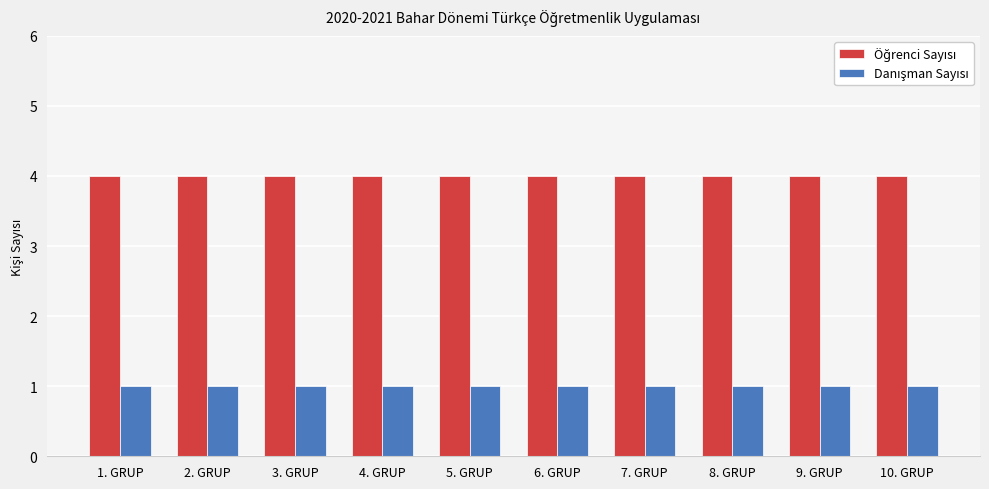

What is the total value across all series at 6. GRUP?

5